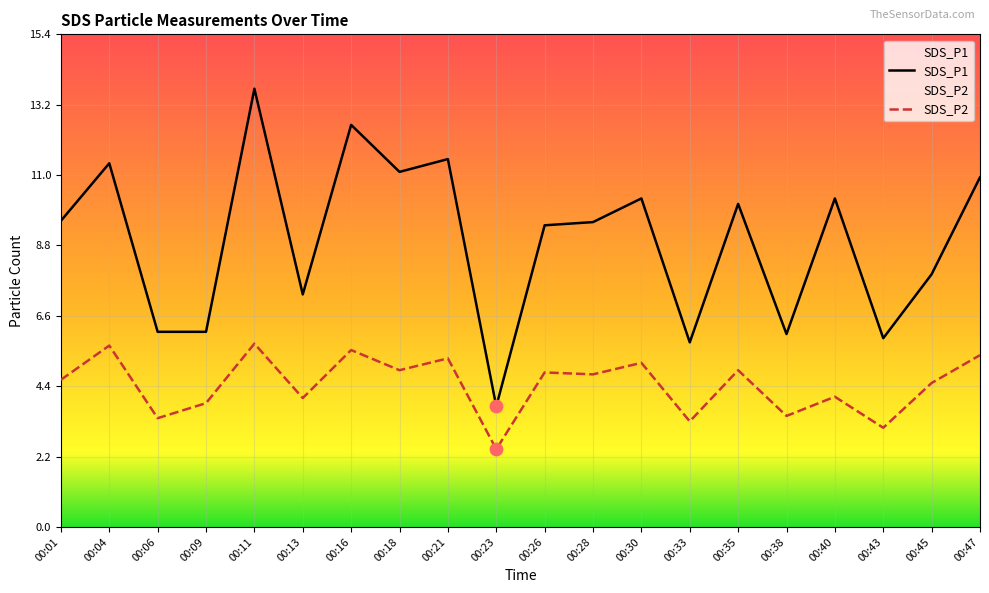

Which series contains the highest Y value?

SDS_P1